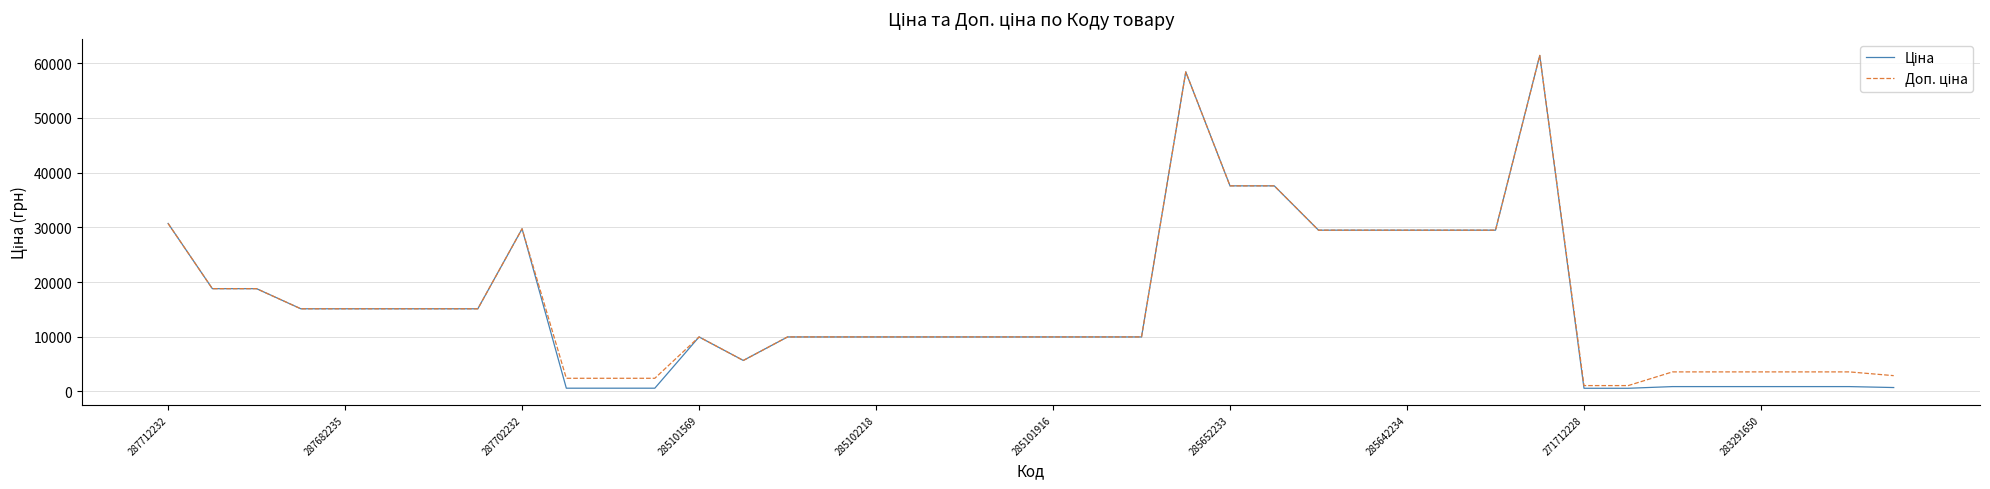

What is the maximum value shown in the chart?

61434.3